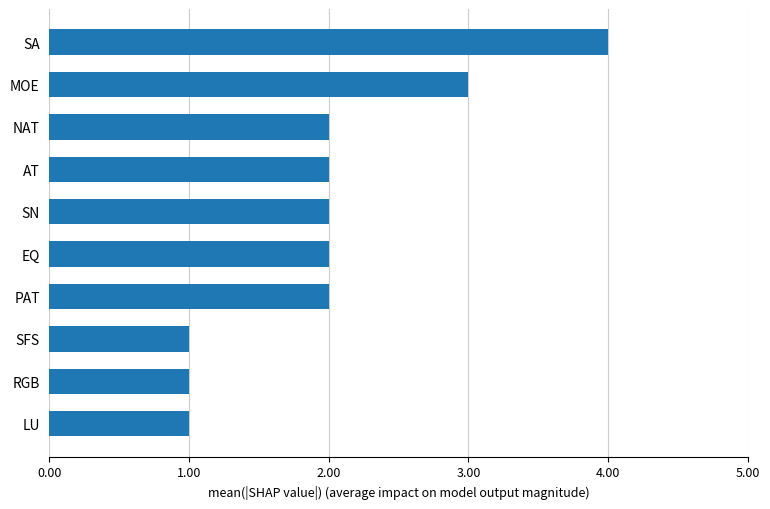

True or false: the data shows 1 at RGB.

True